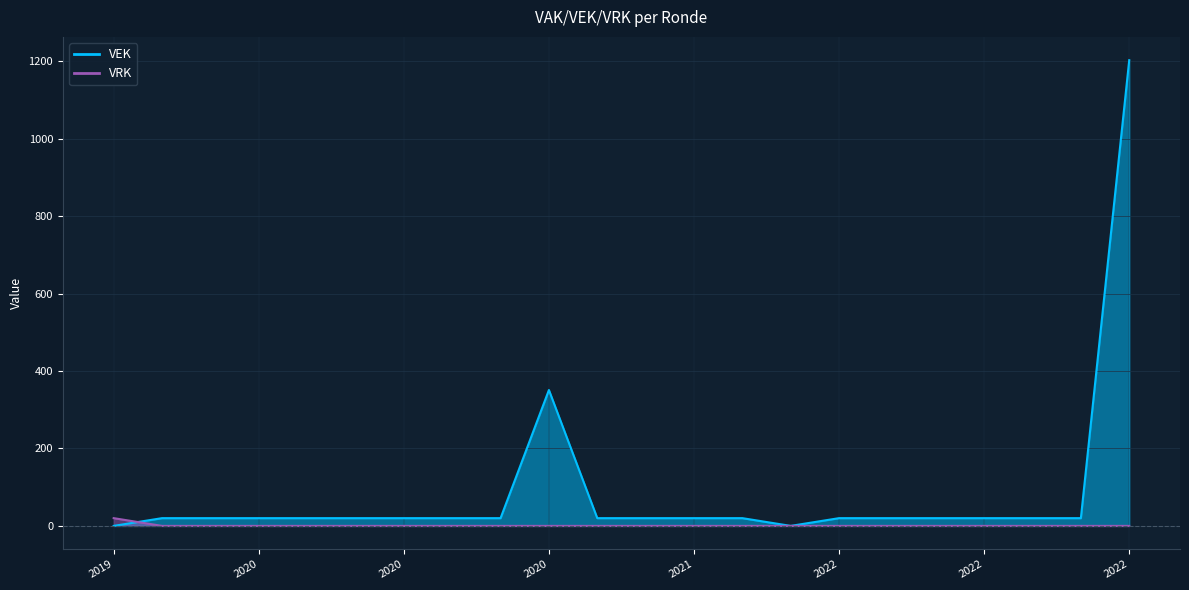

Which category has the highest value in the VRK series?

2019